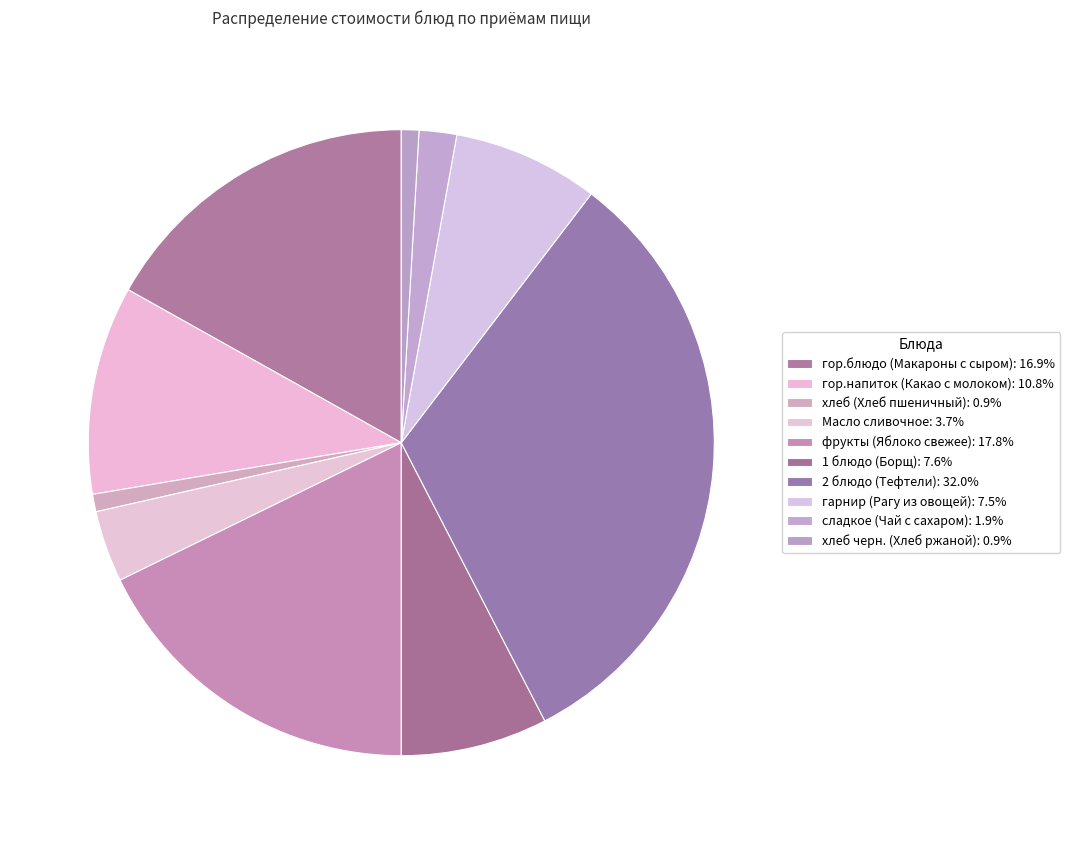

The сладкое (Чай с сахаром) slice represents 9% of the pie. True or false?

False